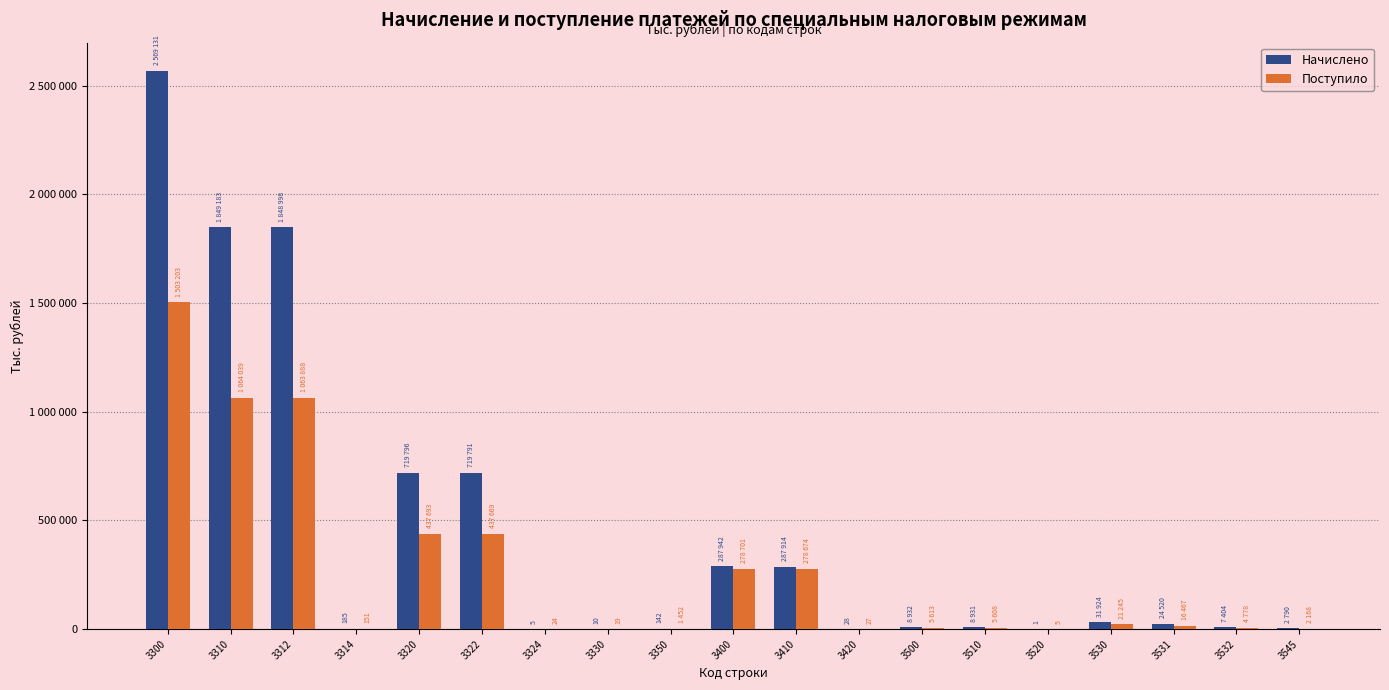

Are the bars horizontal?

No